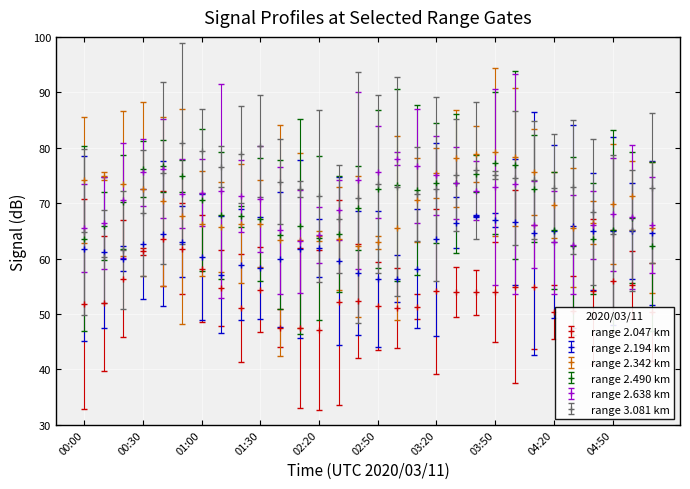

Count the number of data series in this chart.

6